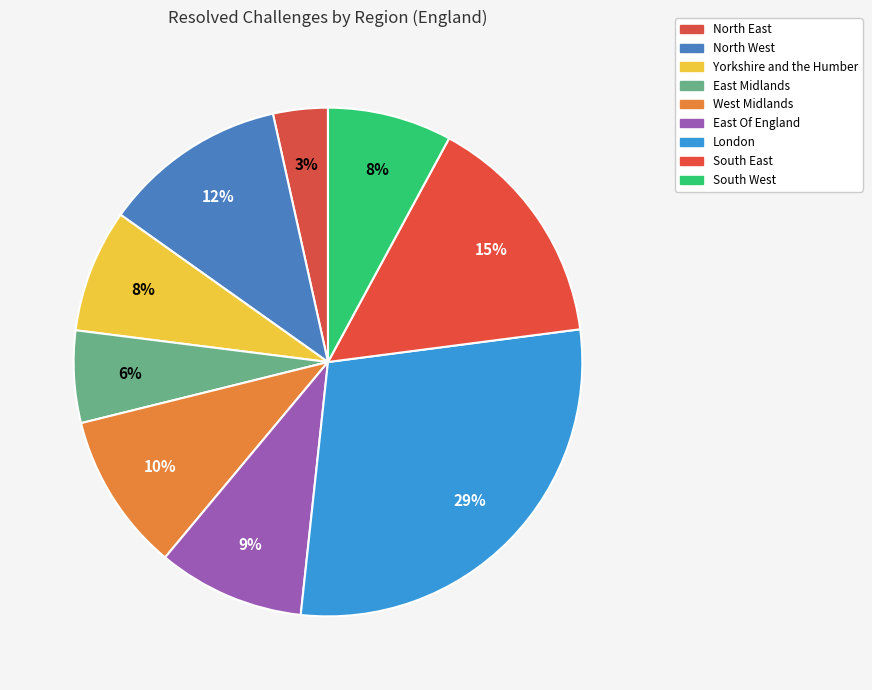

What percentage is the East Midlands slice, to the nearest percent?

6%